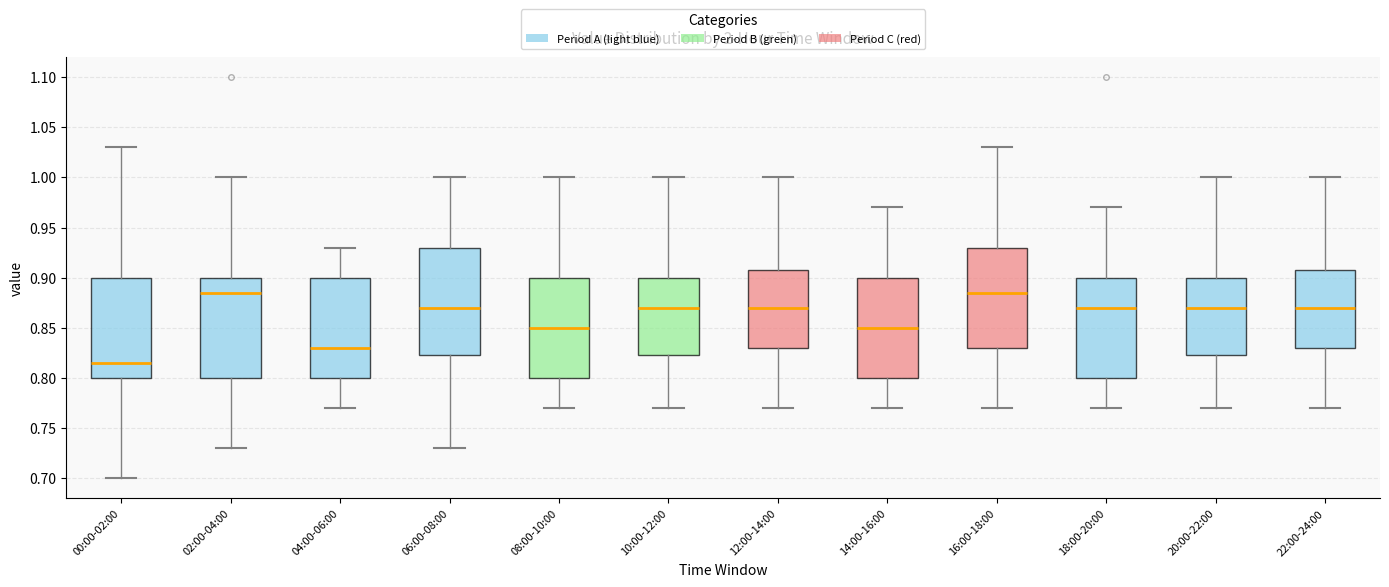

Which box has the lowest median line?

00:00-02:00